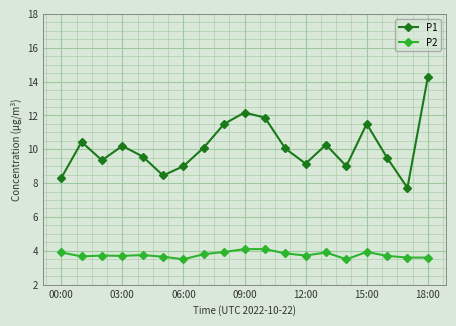

Rank the series by their maximum value, from highest to lowest.

P1, P2